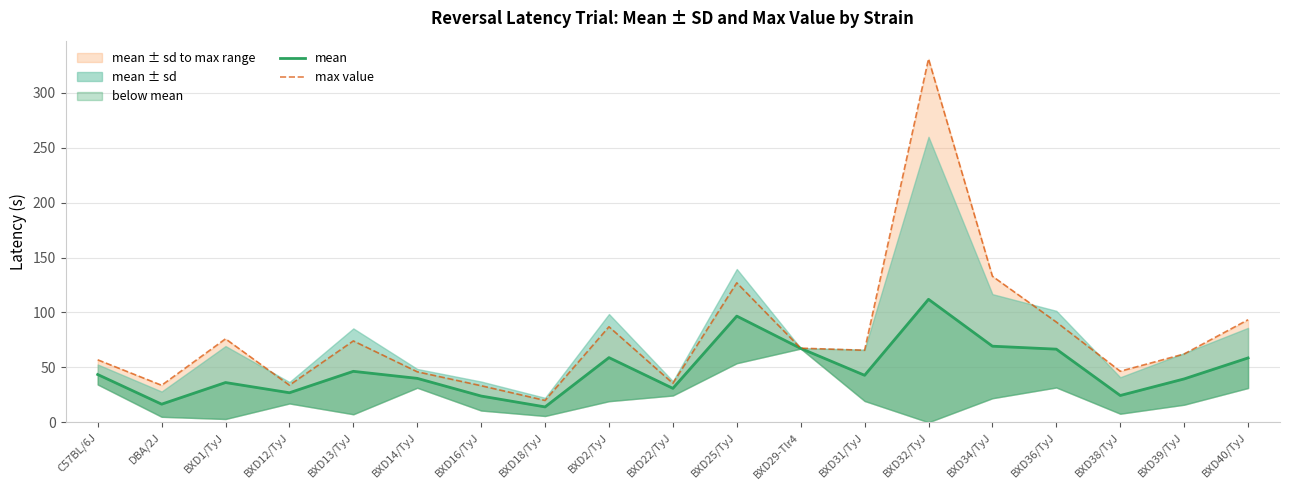

True or false: max value and mean intersect in this chart.

False